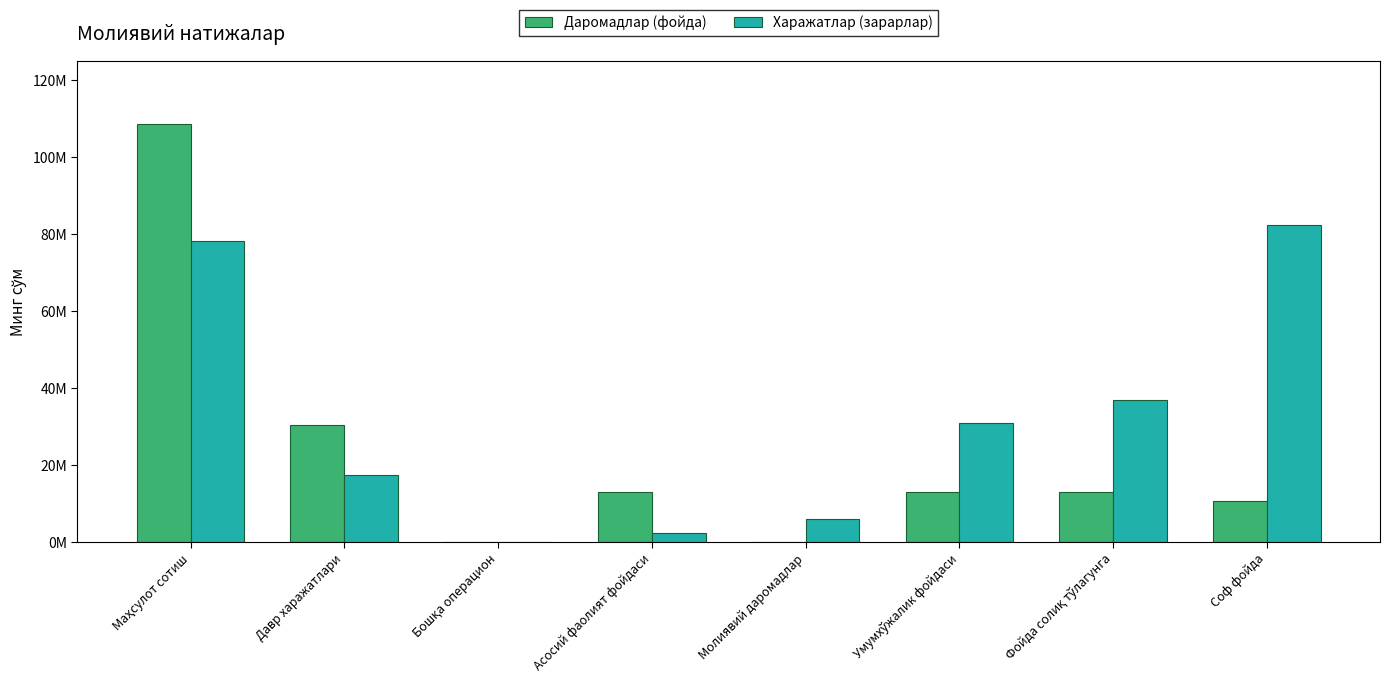

What are all the series names shown in the legend?

Даромадлар (фойда), Харажатлар (зарарлар)